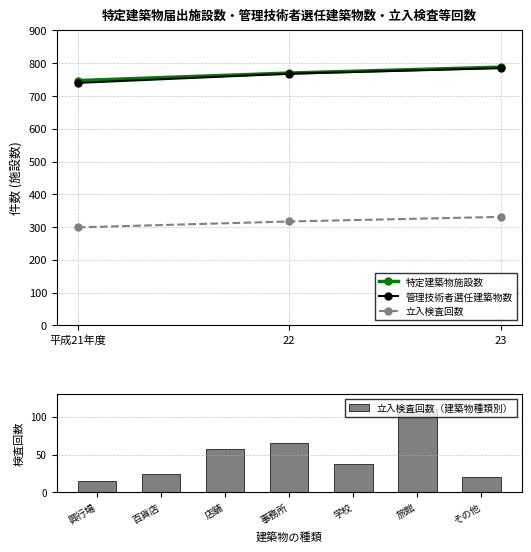

Is it true that 特定建築物施設数 equals 788 at 23?

True